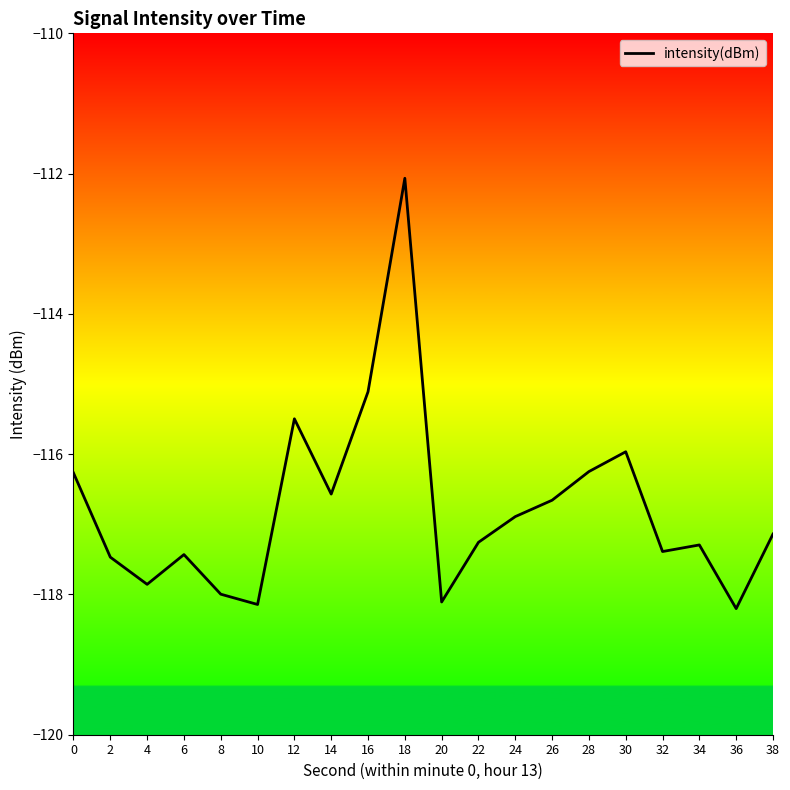

Which category has the lowest value across all series?

36